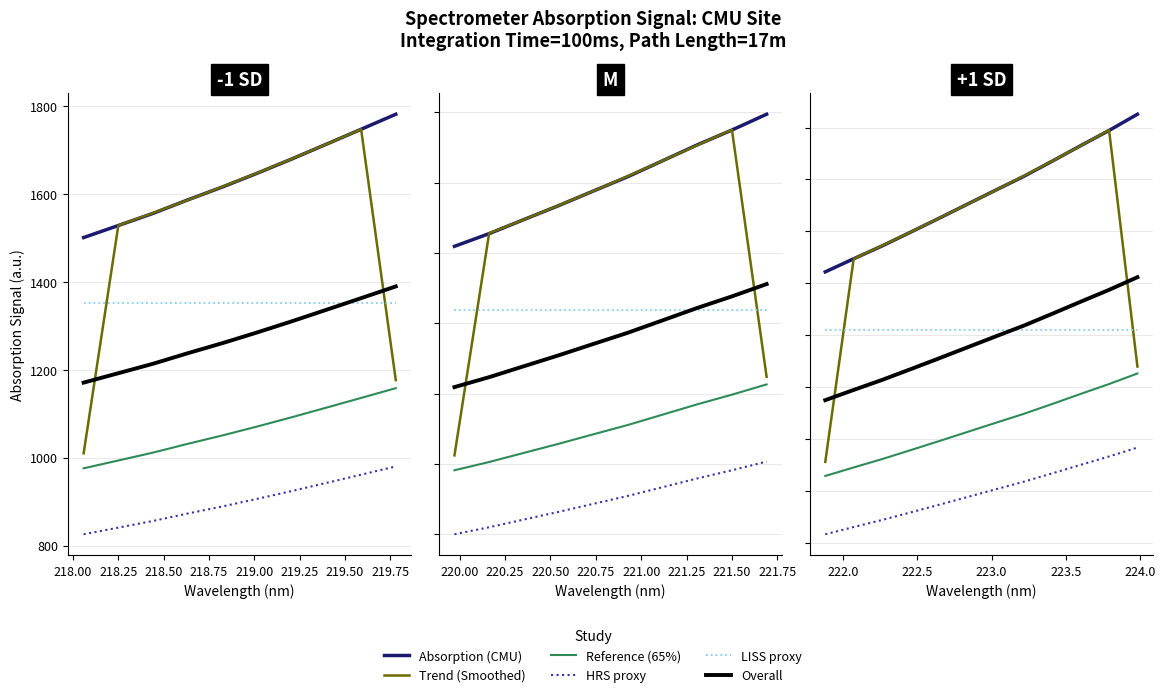

What is the label of the 10th point from the right?

218.25